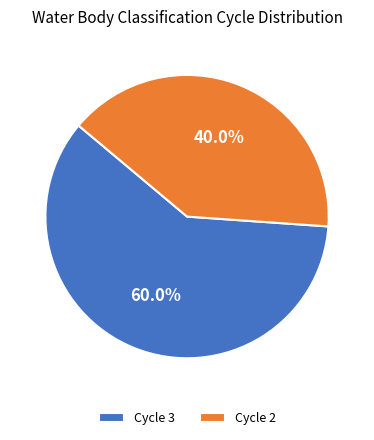

To the nearest percent, what percentage of the pie is Cycle 2?

40%